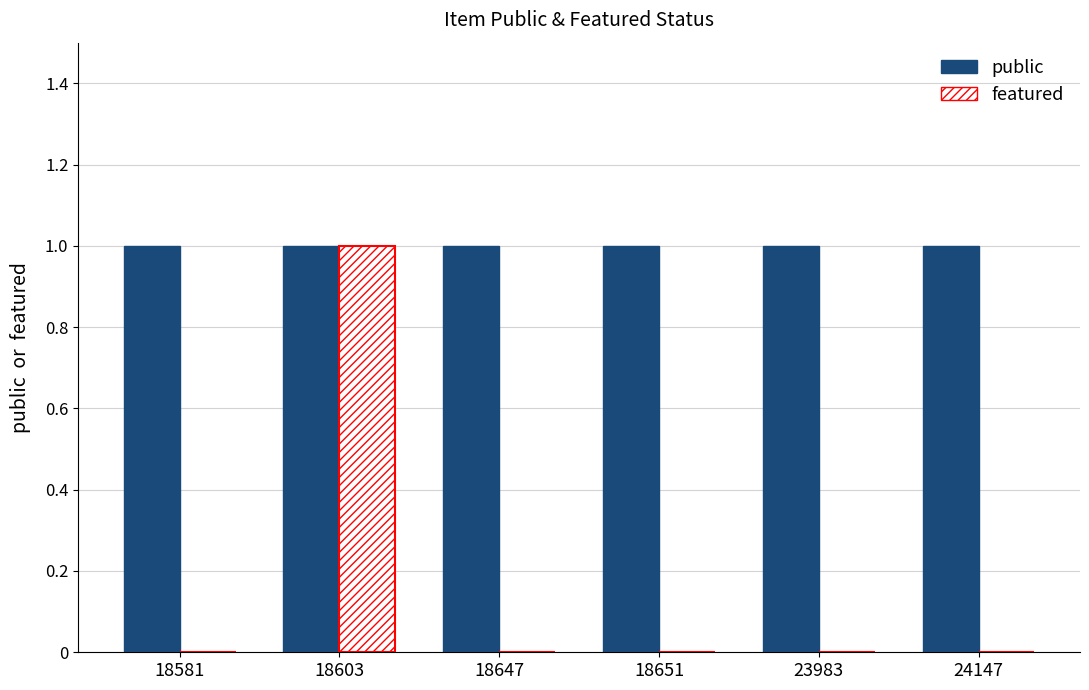

At which category is the sum across all series the highest?

18603